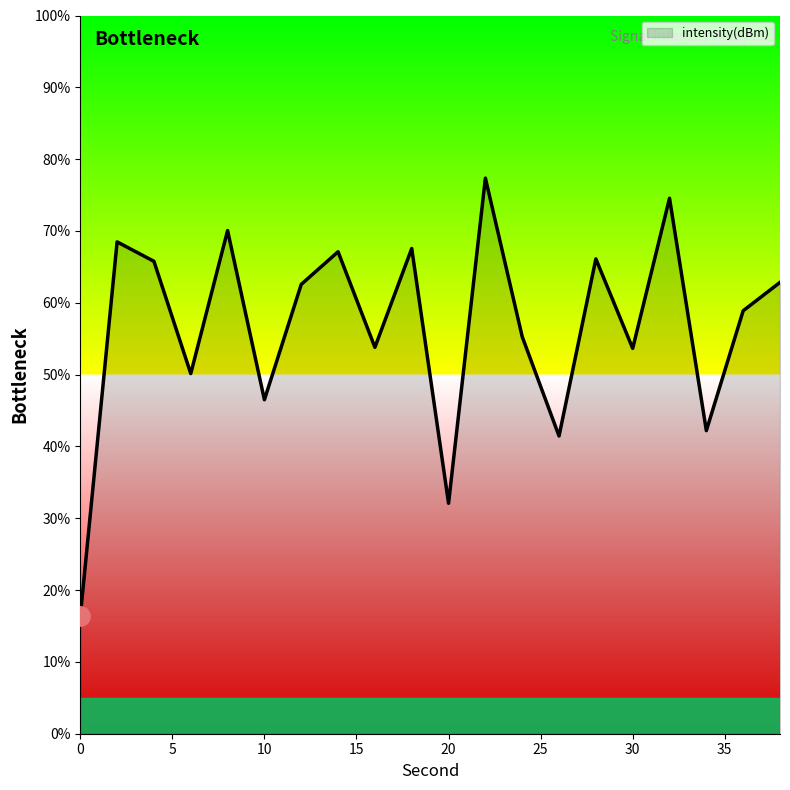

What is the difference between the maximum and minimum values?

61.0